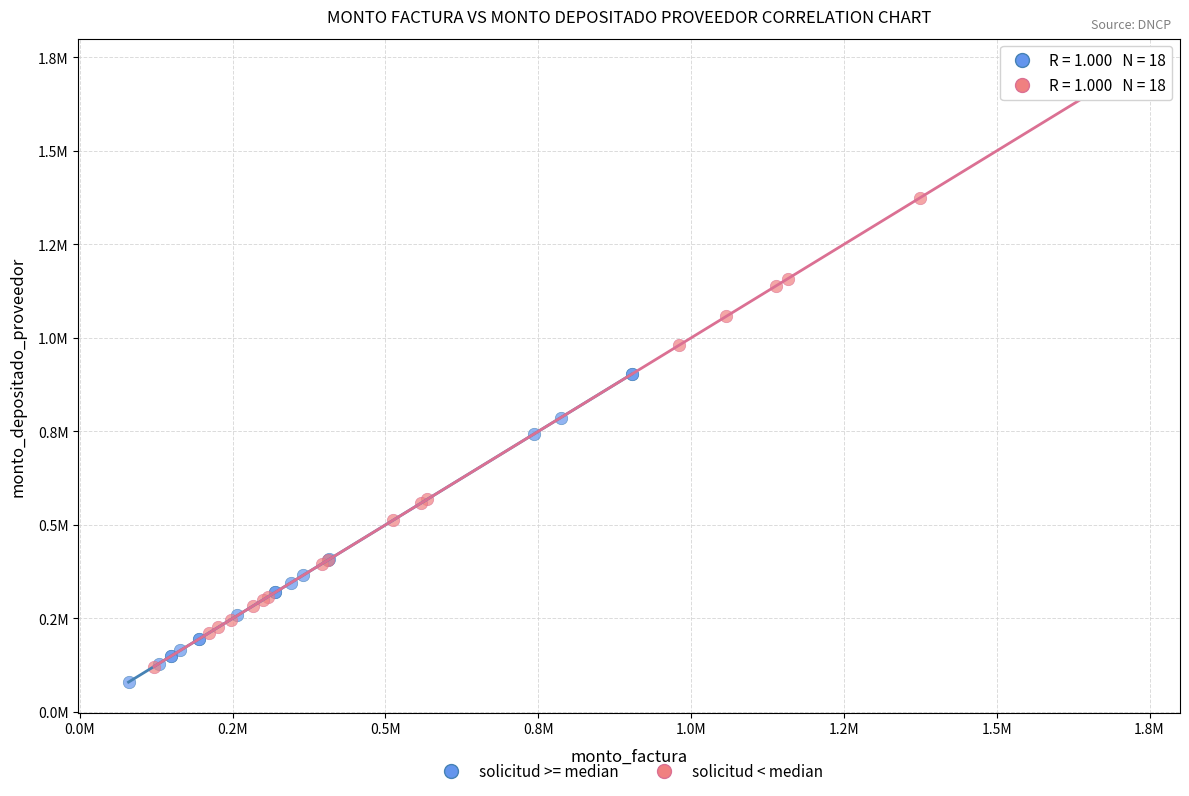

Which series contains the highest Y value?

solicitud < median